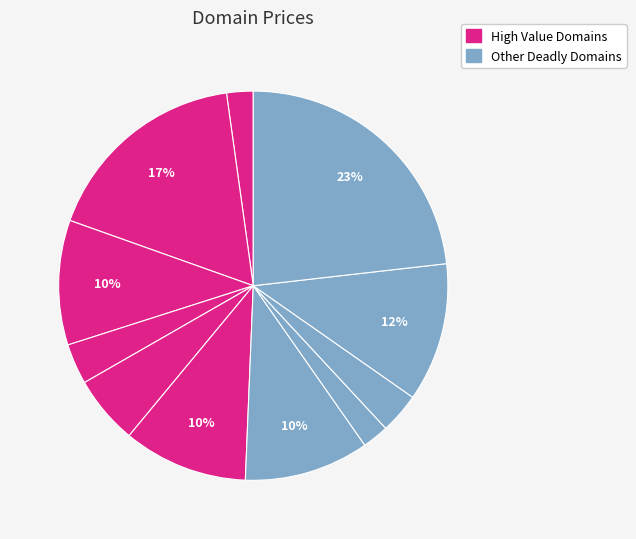

Which category has the smallest portion of the pie?

DeadlyAssassin.com